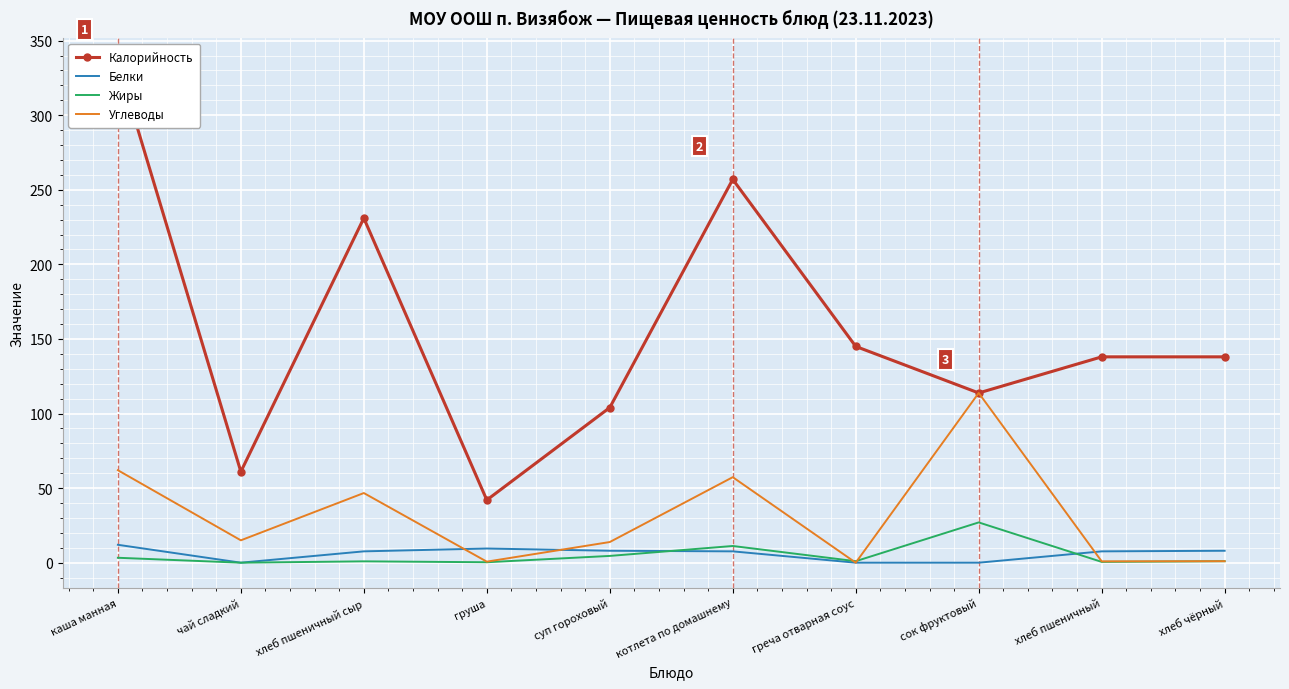

Is the value of Углеводы at греча отварная соус greater than the value of Белки at сок фруктовый?

No